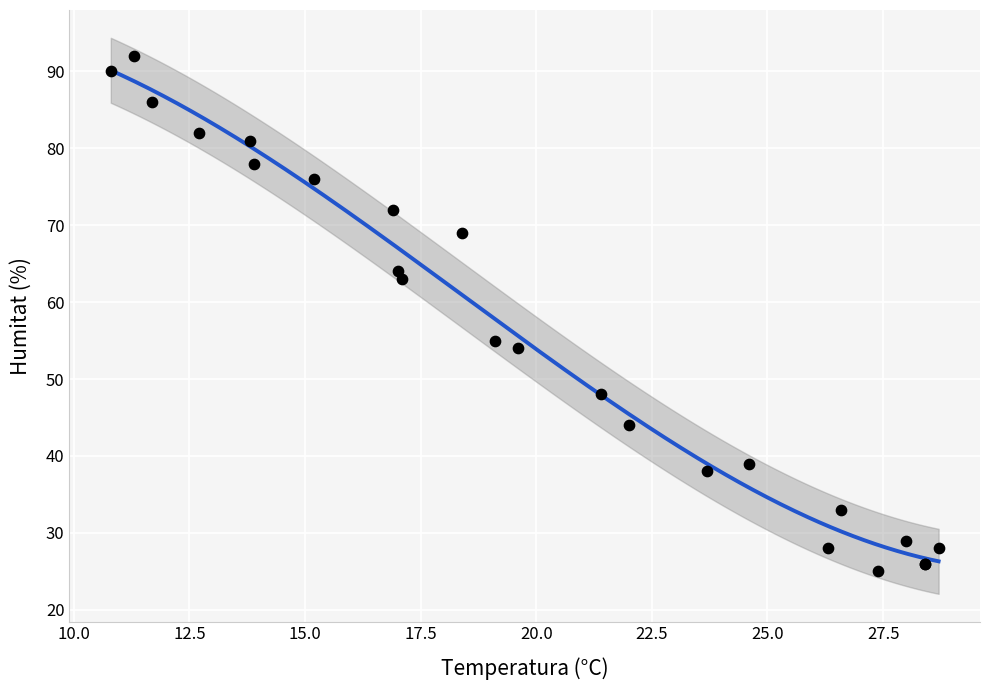

What Y value in the scatter plot is closest to 58?

55